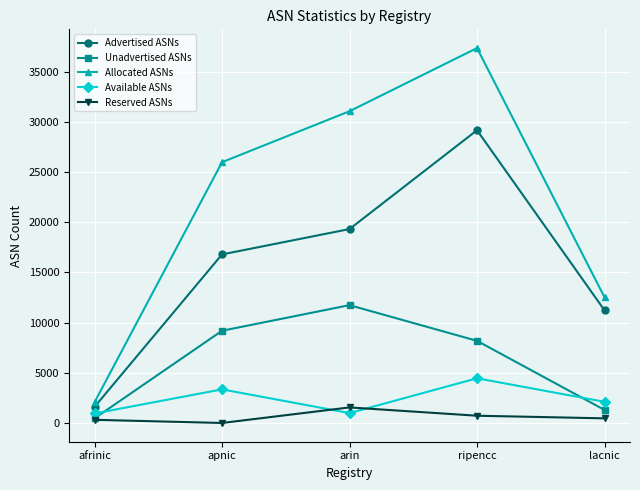

What is the greatest value displayed?

37358